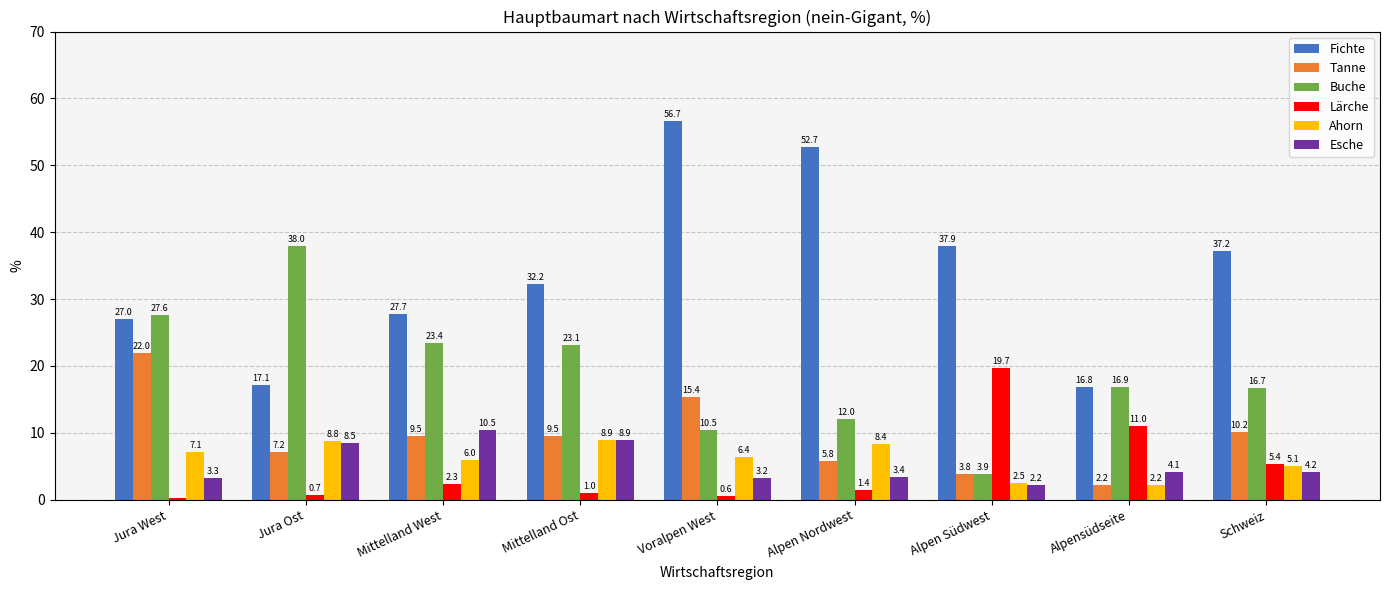

What is the sum of all Tanne values?

85.6